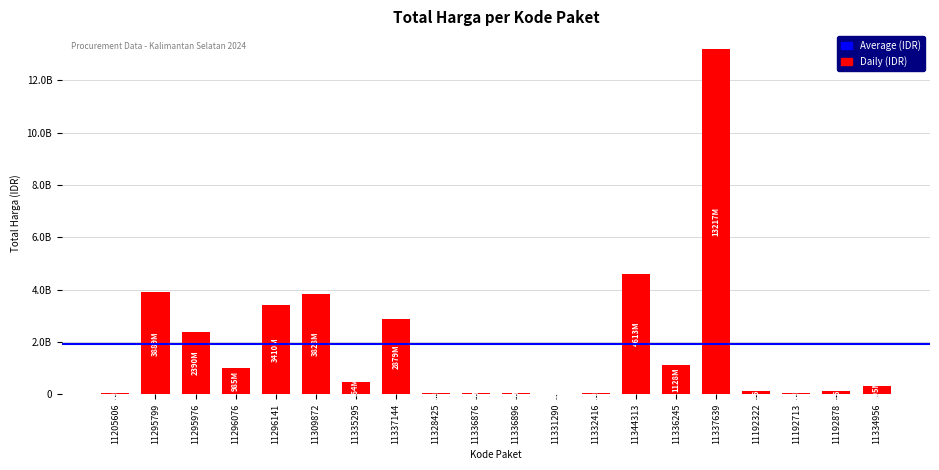

What is the difference between the values at 11335295 and 11192322?

348285888